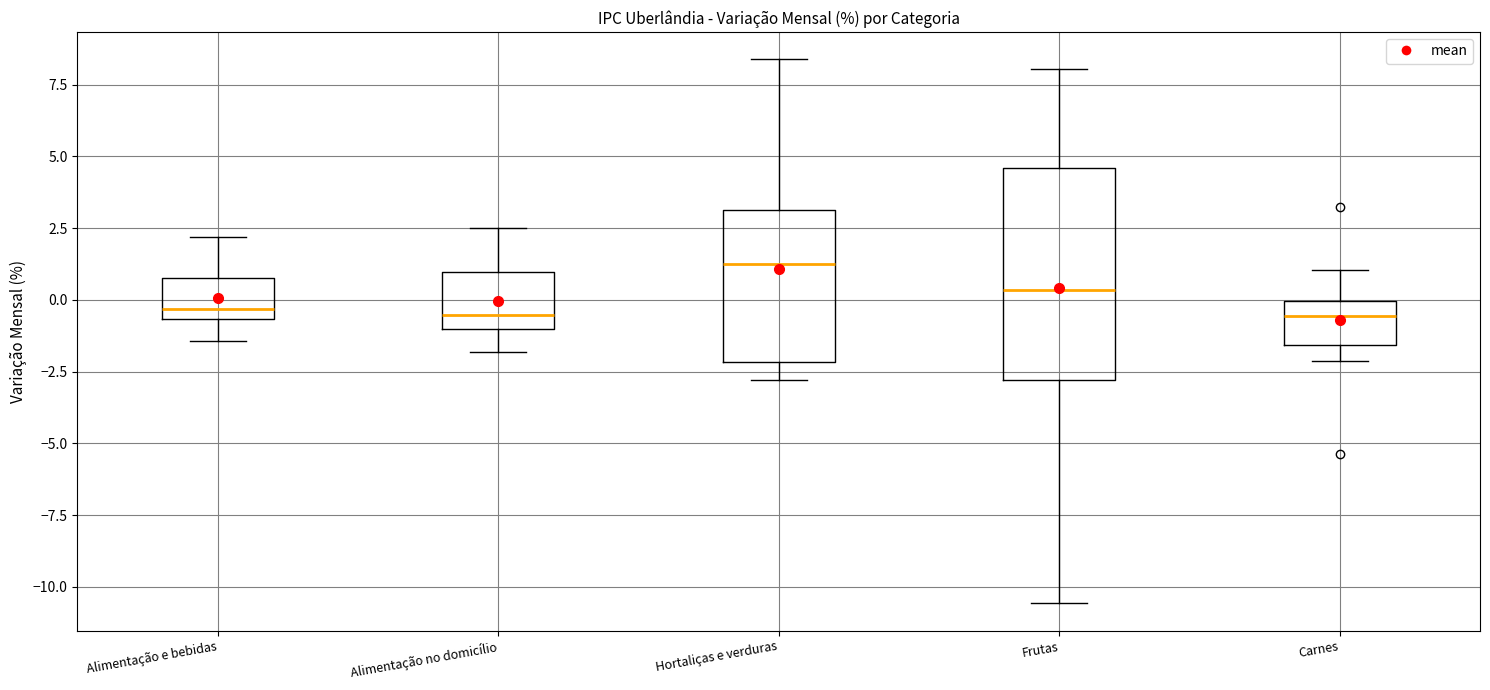

Reading left to right, read every box against the y-axis: the position of its median line, the range the box covers, and the ends of its whiskers. The values are not printed on the chart, so give them approximately, as read against the axis.

Alimentação e bebidas: median -0.5 (just above the box's lower edge), box -0.5 to 1.0, whiskers -1.5 to 2.0
Alimentação no domicílio: median -0.5, box -1.0 to 1.0, whiskers -2.0 to 2.5
Hortaliças e verduras: median 1.5, box -2.0 to 3.0, whiskers -3.0 to 8.5
Frutas: median 0.5, box -3.0 to 4.5, whiskers -10.5 to 8.0
Carnes: median -0.5, box -1.5 to 0.0, whiskers -2.0 to 1.0